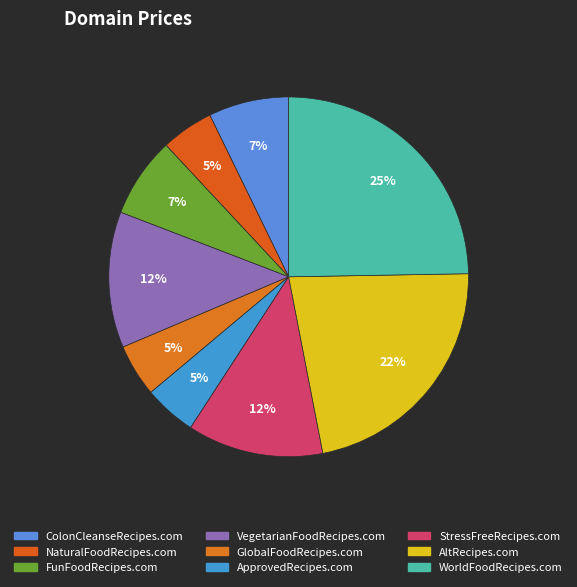

Count the number of slices in the pie.

9